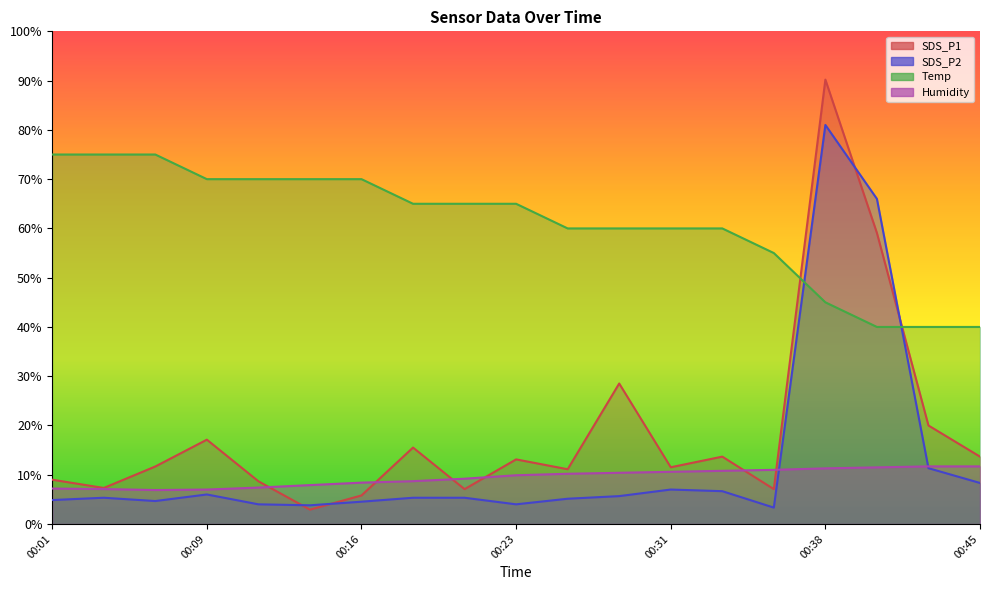

Rank the series at 00:33 from highest to lowest value.

Temp, SDS_P1, Humidity, SDS_P2